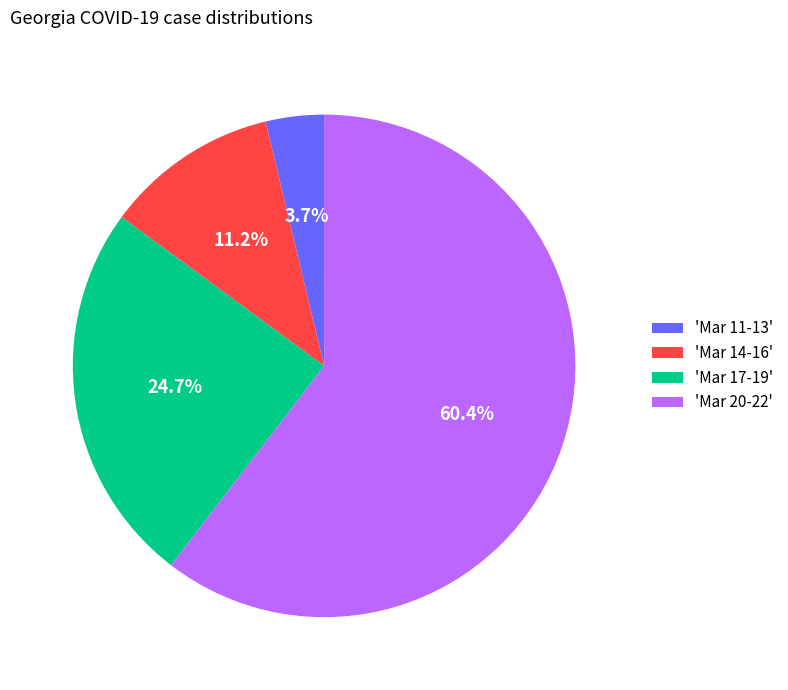

Is there a majority slice in this chart?

Yes